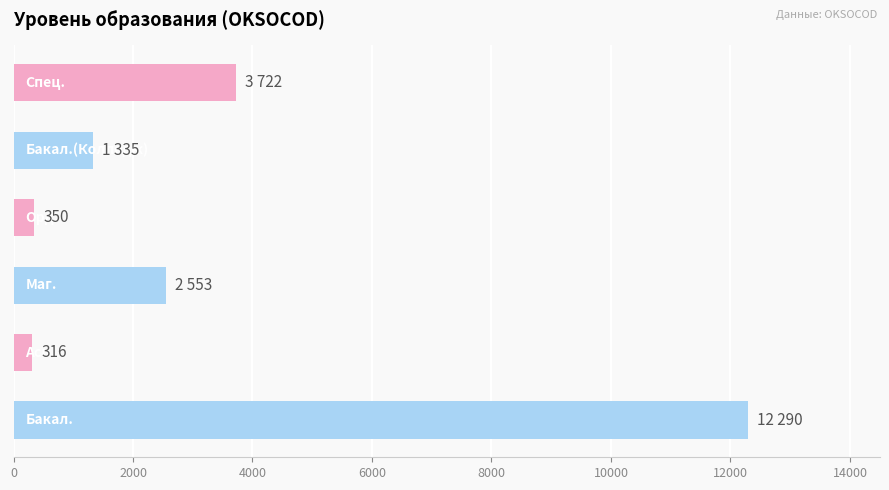

What is the average value?

3428